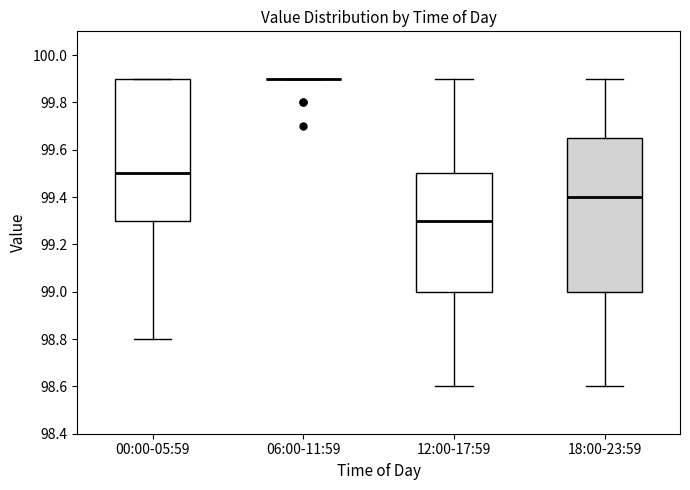

Reading left to right, read every box against the y-axis: the position of its median line, the range the box covers, and the ends of its whiskers. The values are not printed on the chart, so give them approximately, as read against the axis.

00:00-05:59: median 99.50, box 99.30 to 99.90, whiskers 98.80 to 99.90
06:00-11:59: box collapsed to a line at 99.90, whiskers 99.90 to 99.90
12:00-17:59: median 99.30, box 99.00 to 99.50, whiskers 98.60 to 99.90
18:00-23:59: median 99.40, box 99.00 to 99.66, whiskers 98.60 to 99.90